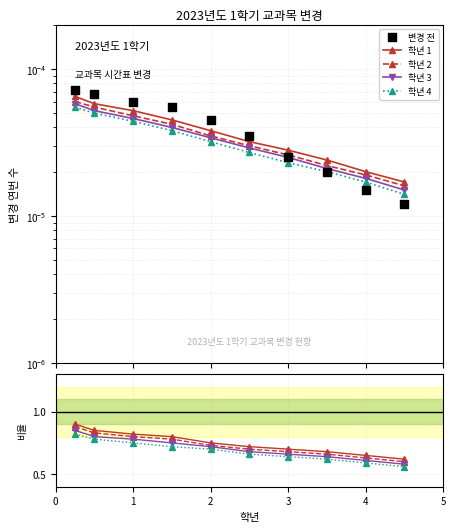

What are all the series names shown in the legend?

학년 1, 학년 2, 학년 3, 학년 4, 변경 전